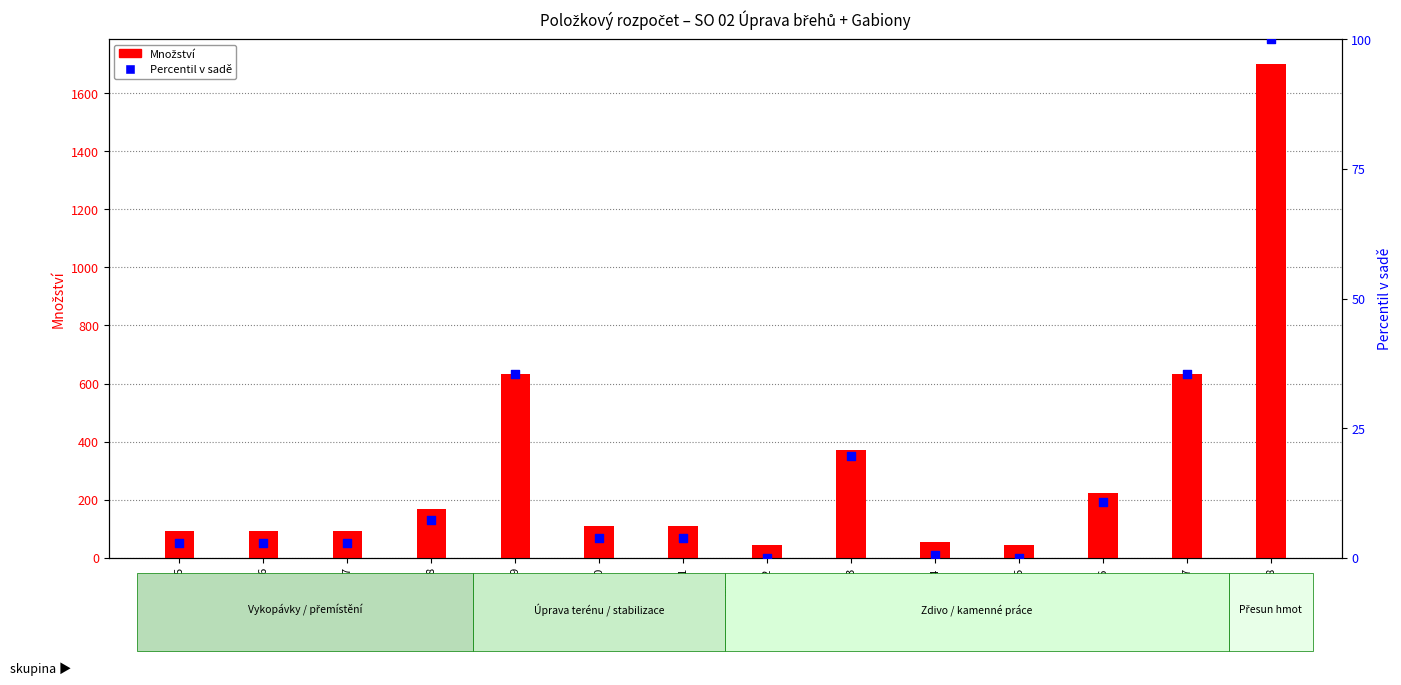

At which category is the sum across all series the highest?

18